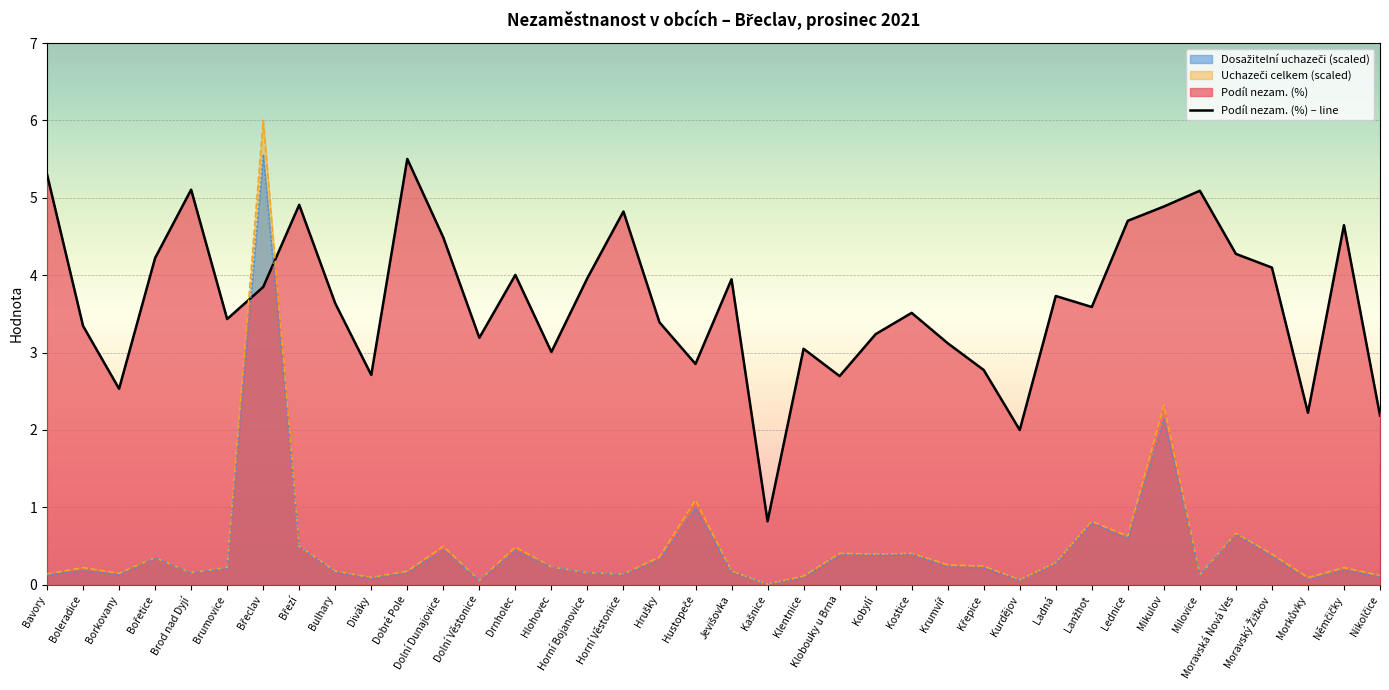

What is the difference between the maximum and minimum values?

4.7